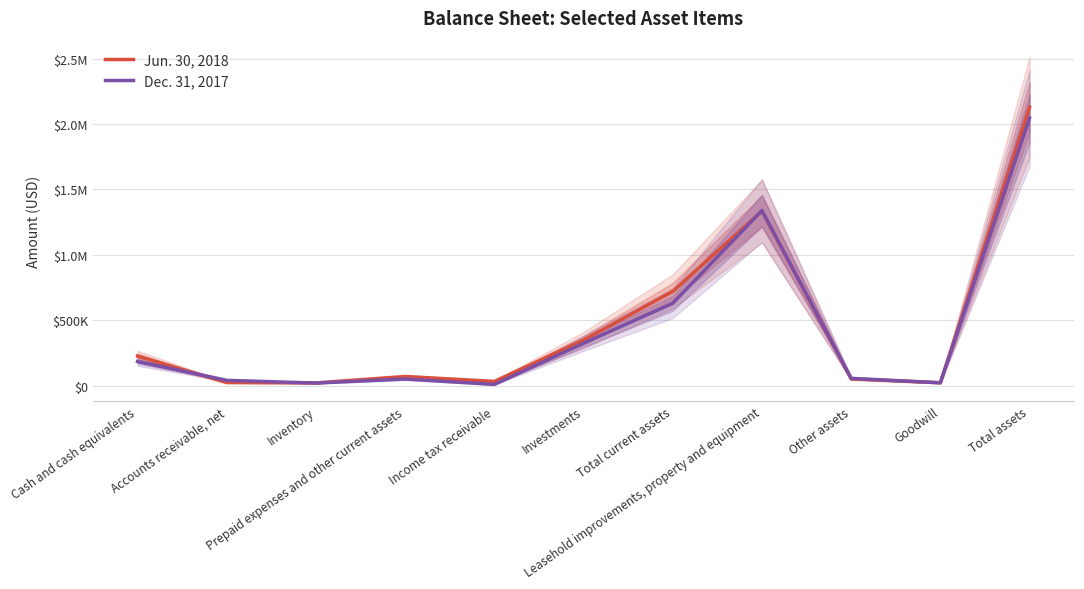

Reading left to right, transcribe all the data shown in this chart.

Jun. 30, 2018: Cash and cash equivalents=225658	Accounts receivable, net=23702	Inventory=20851	Prepaid expenses and other current assets=69860	Income tax receivable=32334	Investments=348269	Total current assets=720674	Leasehold improvements, property and equipment=1333949	Other assets=52060	Goodwill=21939	Total assets=2128622
Dec. 31, 2017: Cash and cash equivalents=184569	Accounts receivable, net=40453	Inventory=19860	Prepaid expenses and other current assets=50918	Income tax receivable=9353	Investments=324382	Total current assets=629535	Leasehold improvements, property and equipment=1338366	Other assets=55852	Goodwill=21939	Total assets=2045692